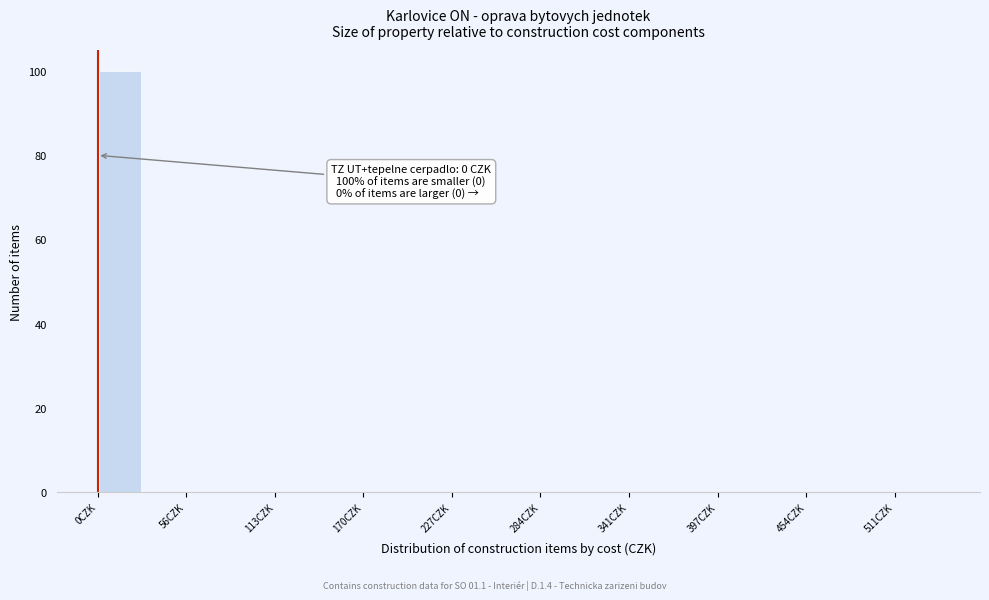

Read against the x-axis, roughly where is the centre of the tallest bar?

10